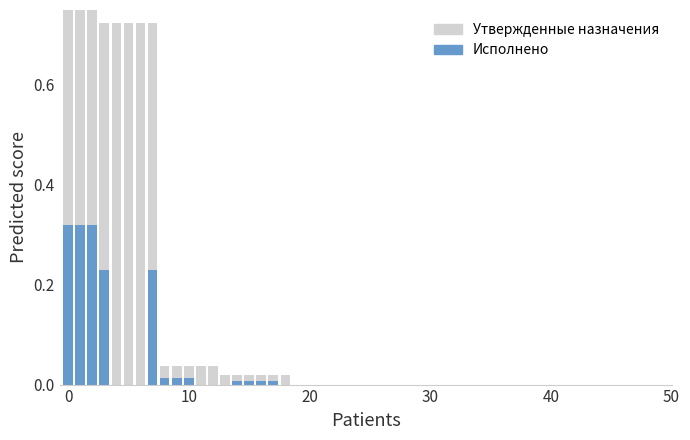

Are the bars horizontal?

No